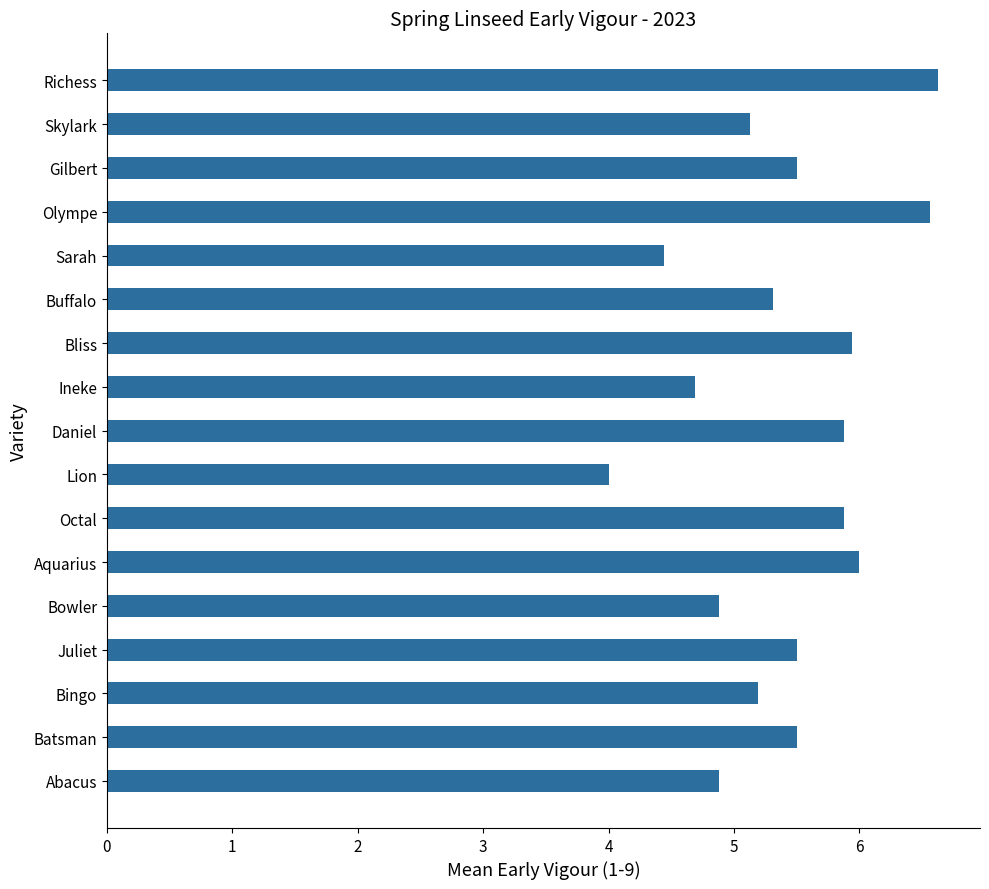

Reading bottom to top, list all the values displayed in this chart.

4.9	5.5	5.2	5.5	4.9	6.0	5.9	4.0	5.9	4.7	5.9	5.3	4.4	6.6	5.5	5.1	6.6